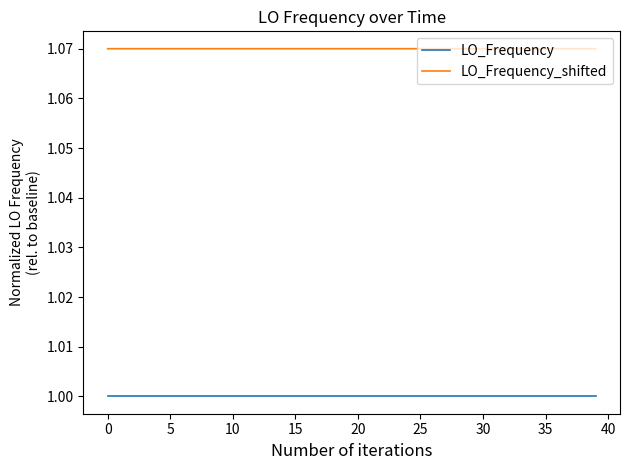

Which series has the largest total across all categories?

LO_Frequency_shifted